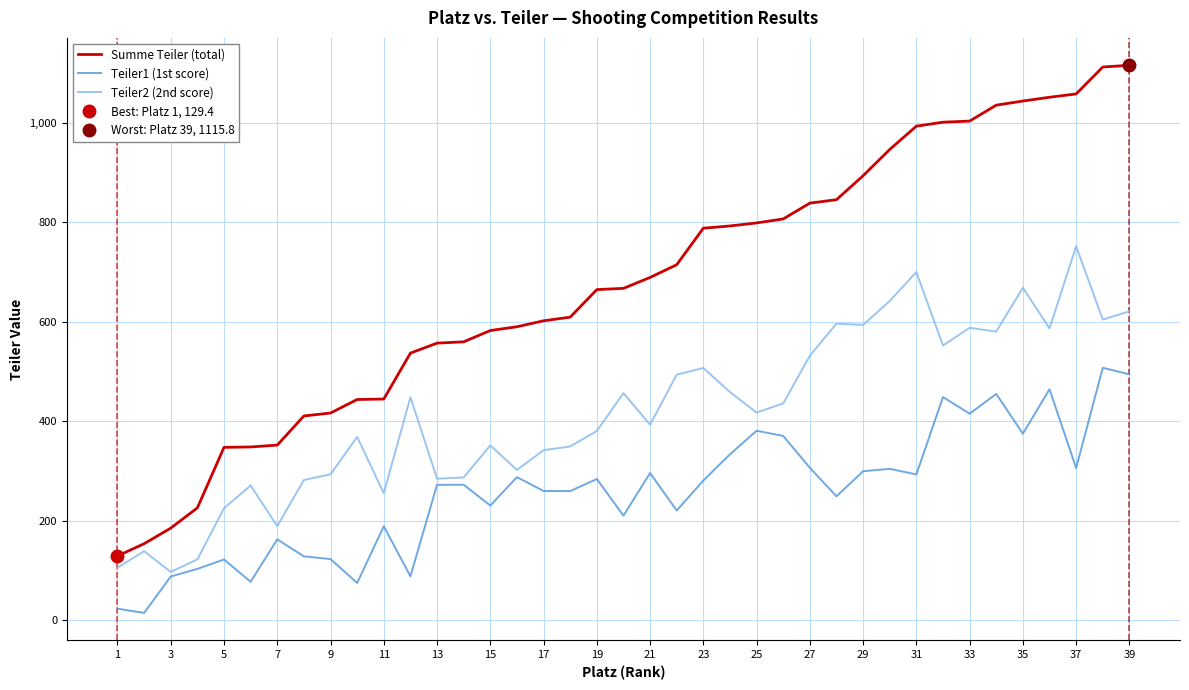

The Teiler2 (2nd score) series shows 251.3 at 37. True or false?

False